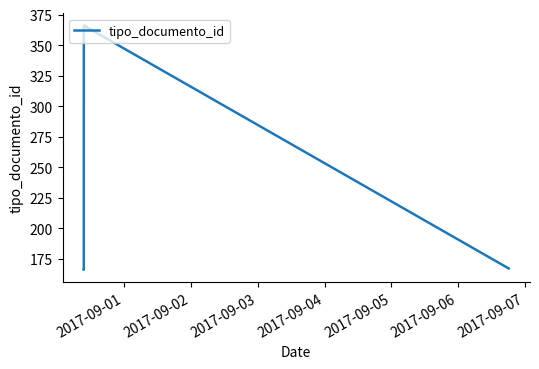

True or false: there are more than 0 points higher than both neighbors.

True